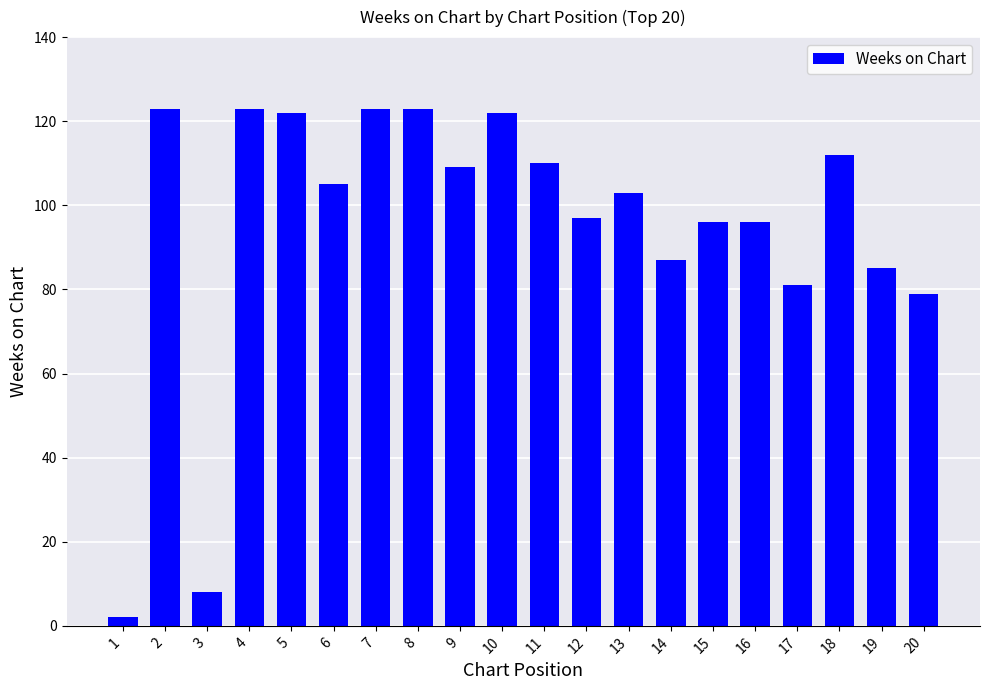

What is the change in value from 4 to 19?

-38